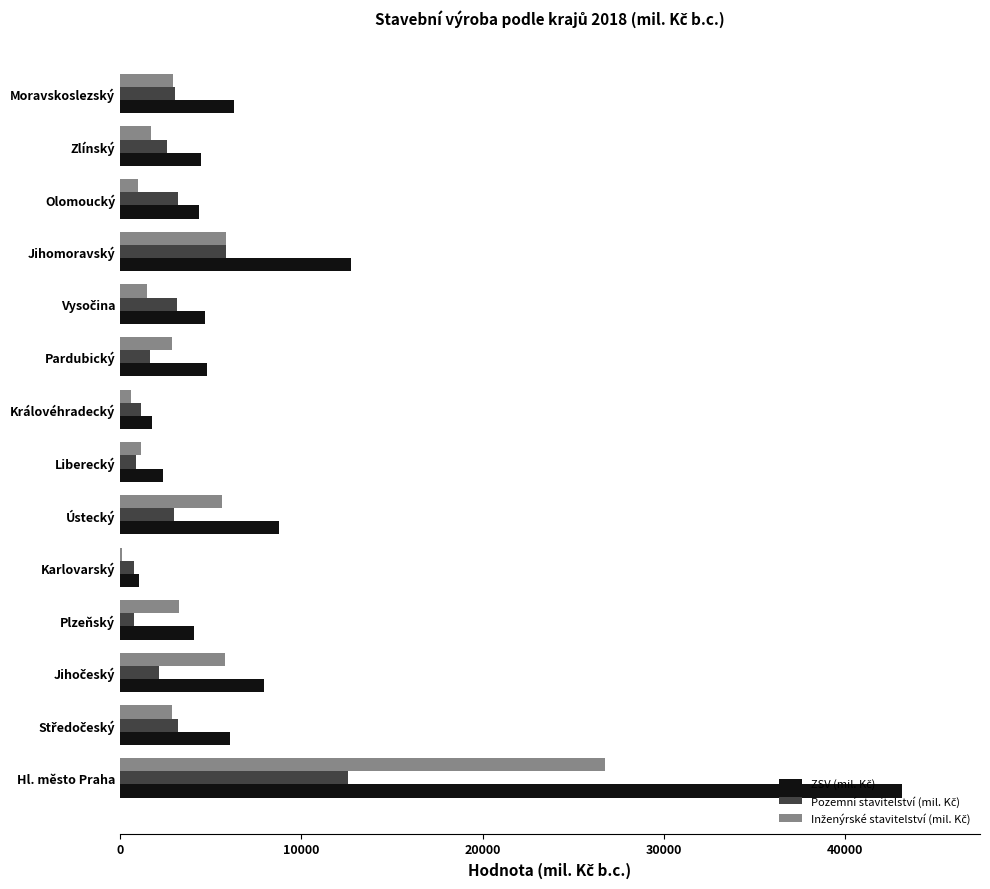

At which category does the chart reach its peak across all series?

Hl. město Praha